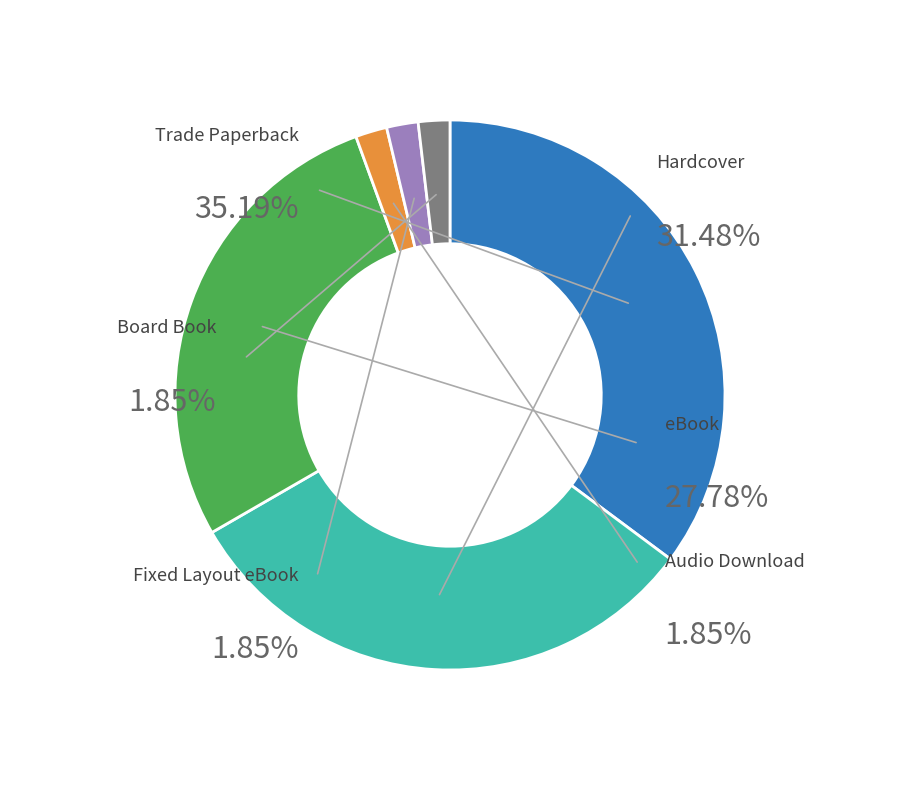

Do Fixed Layout eBook and eBook together represent more than half of the pie?

No